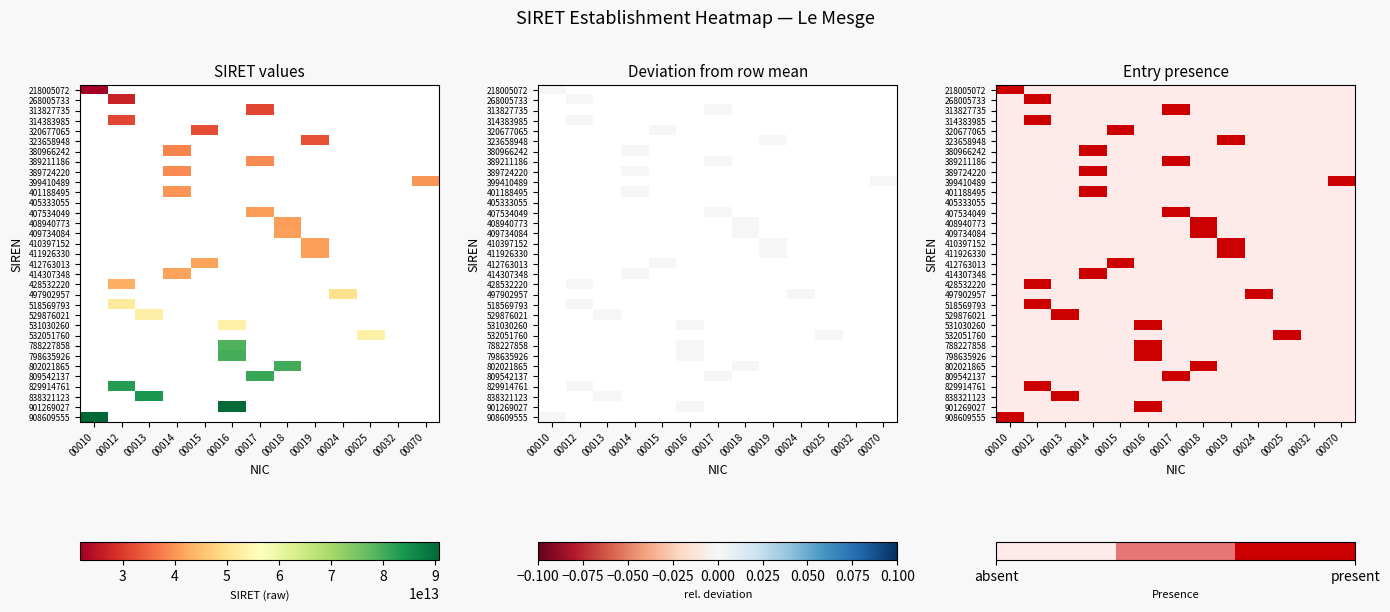

Between 00010 and 00015, which is larger?

00010